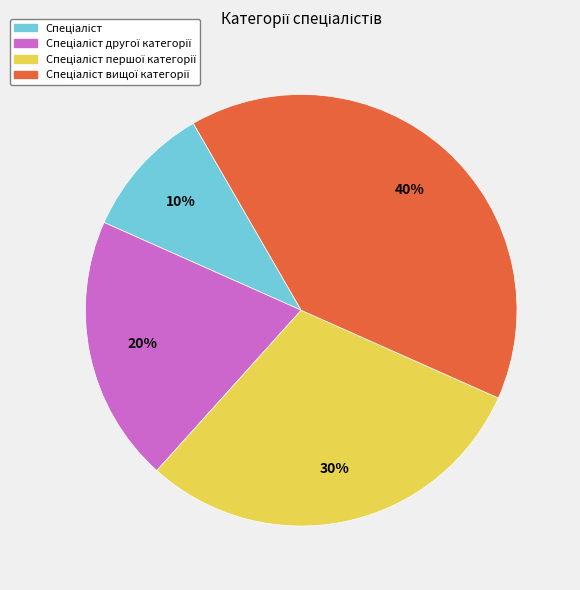

How many segments does this pie chart have?

4